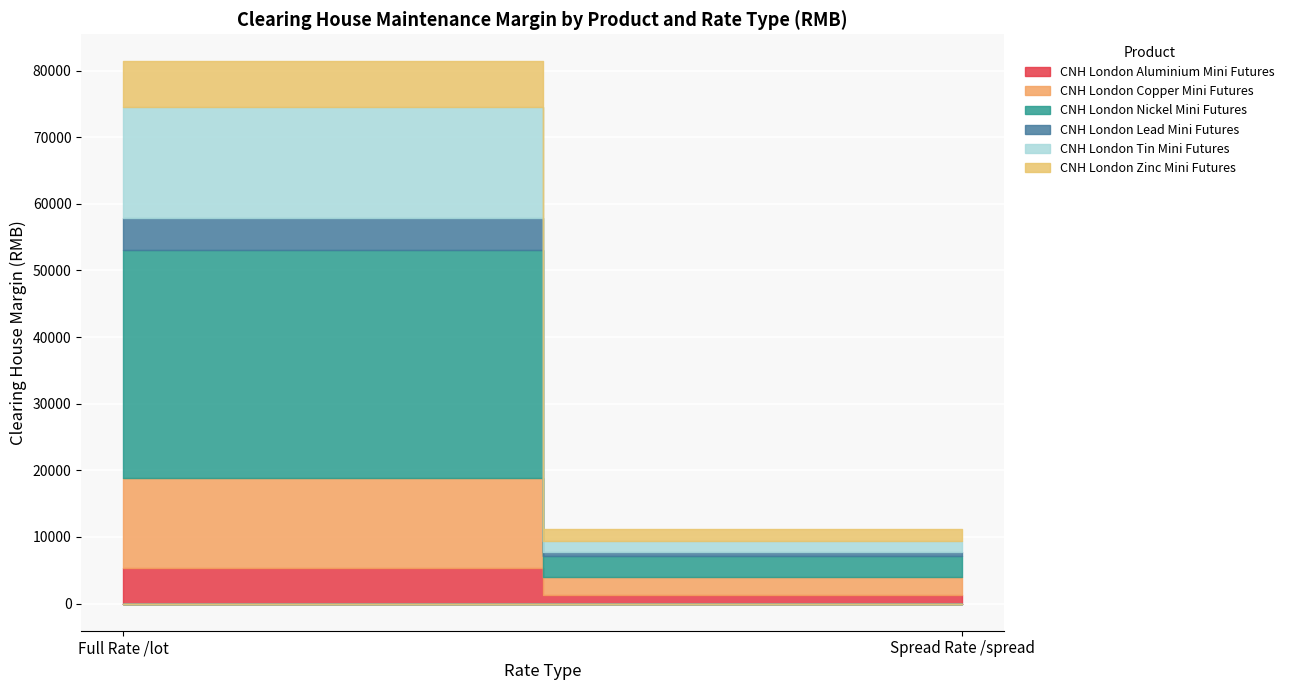

Reading left to right, what are all the values shown in this chart?

CNH London Aluminium Mini Futures: Full Rate /lot=5340	Spread Rate /spread=1290
CNH London Copper Mini Futures: Full Rate /lot=13570	Spread Rate /spread=2720
CNH London Nickel Mini Futures: Full Rate /lot=34190	Spread Rate /spread=3080
CNH London Lead Mini Futures: Full Rate /lot=4750	Spread Rate /spread=618
CNH London Tin Mini Futures: Full Rate /lot=16670	Spread Rate /spread=1670
CNH London Zinc Mini Futures: Full Rate /lot=6850	Spread Rate /spread=1790